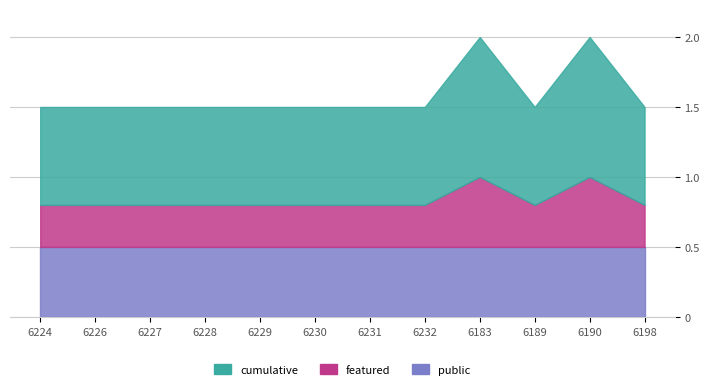

The value of public at 6227 is 2. True or false?

False